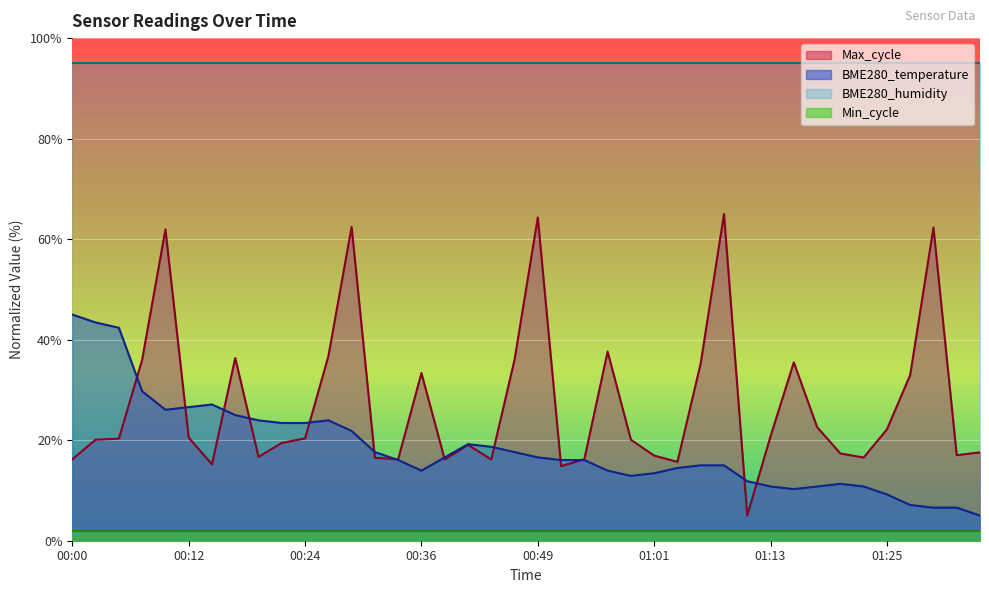

Which series ends up on top after the final intersection of Max_cycle and BME280_temperature?

Max_cycle